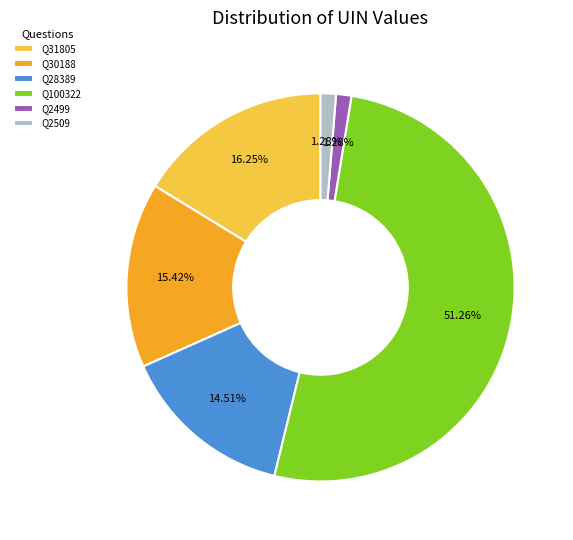

Approximately how many times larger is the value at Q31805 compared to Q30188?

1.1